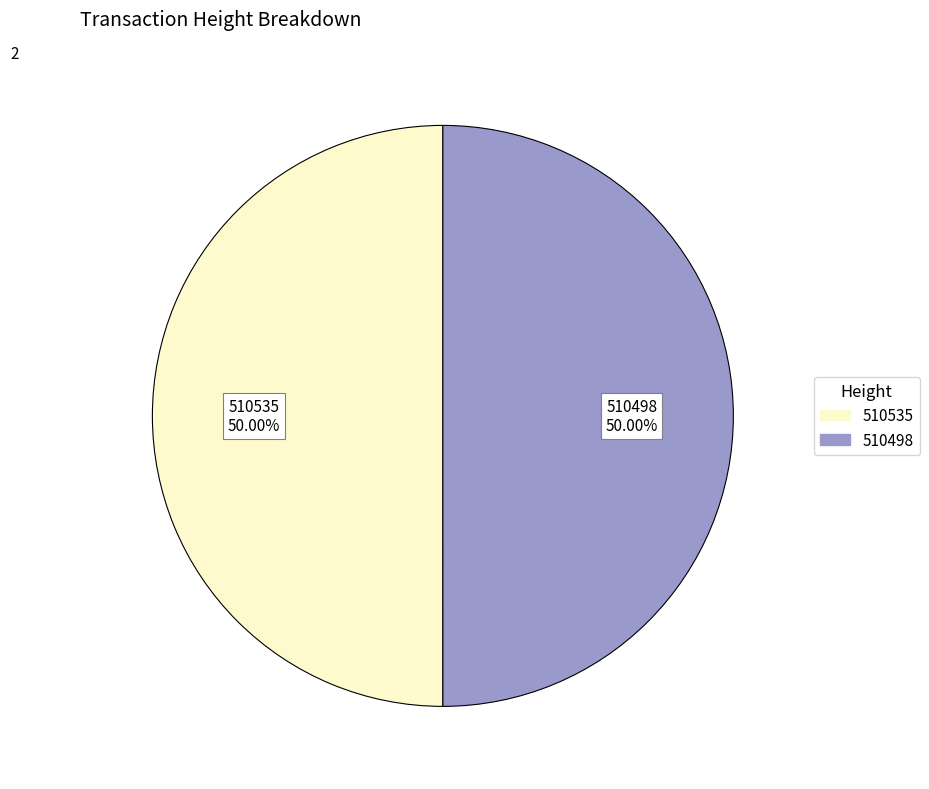

To the nearest percent, what is the combined percentage of 510498 and 510535?

100%